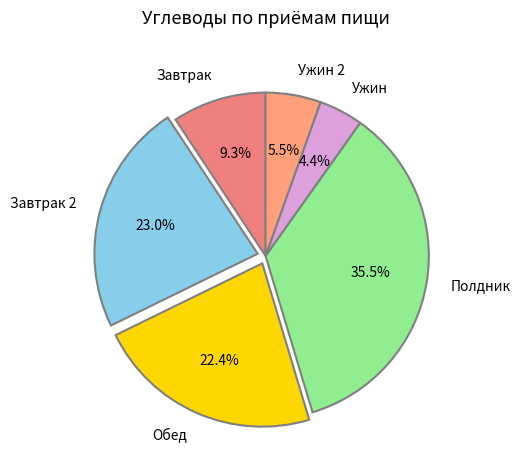

To the nearest percent, what is the average slice percentage?

17%